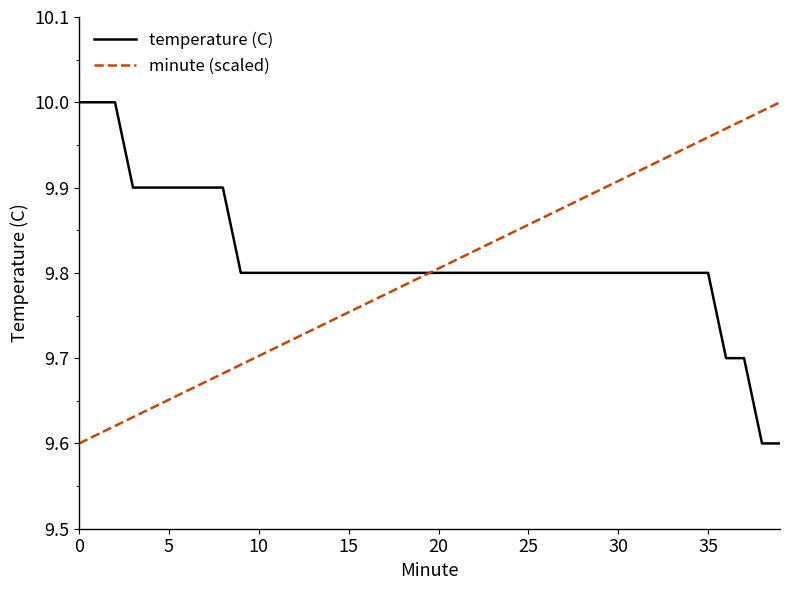

Which series ends up on top after the final intersection of minute (scaled) and temperature (C)?

minute (scaled)